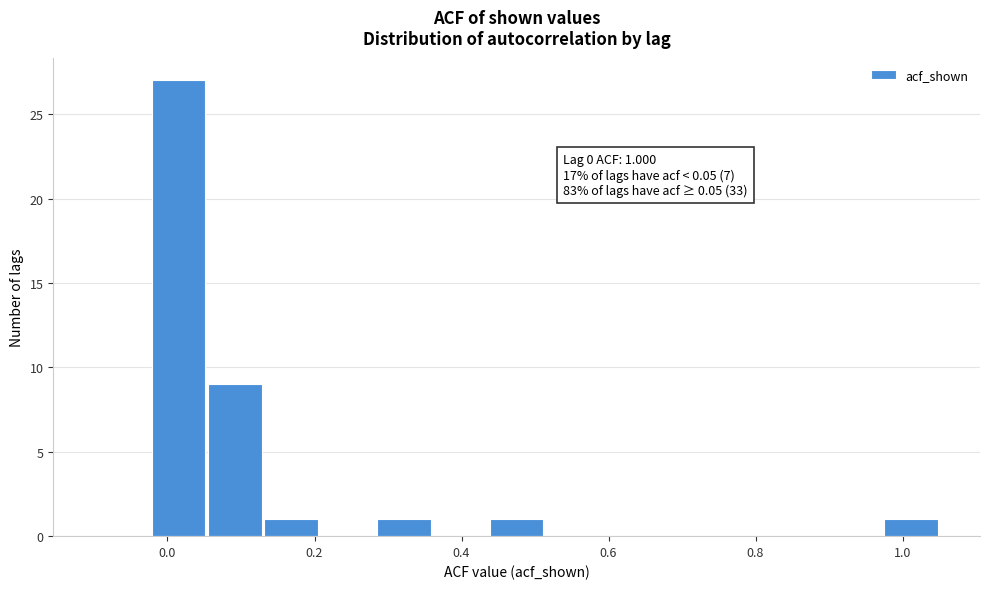

Around what value on the x-axis is the tallest bar? Give the approximate position of its centre, as read against the axis.

0.02